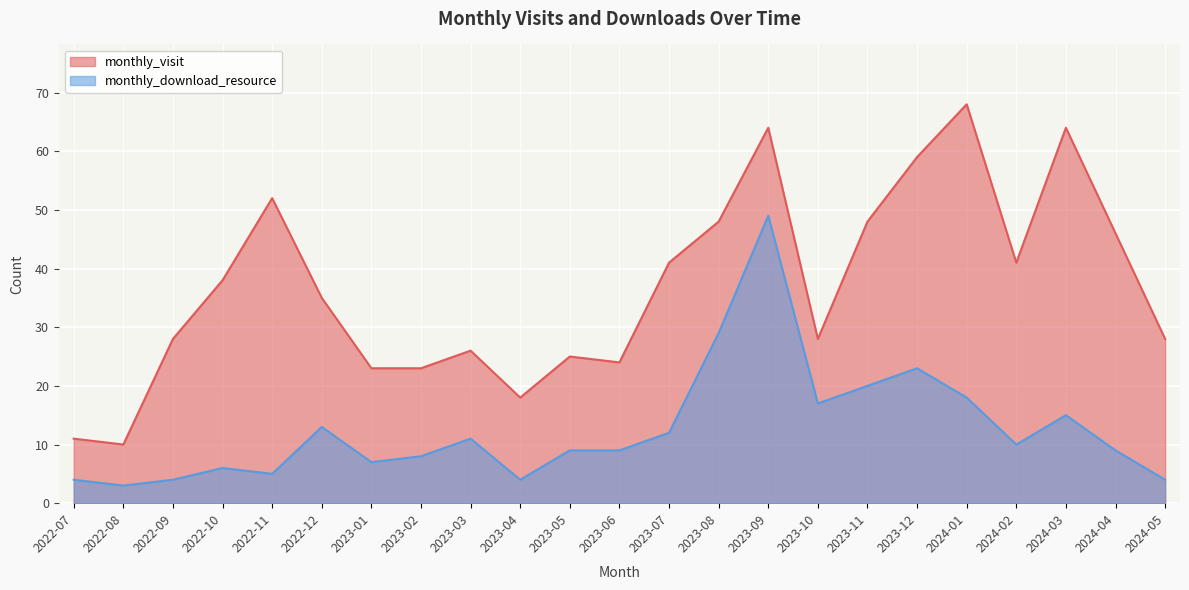

What is the difference between the second highest and second lowest values in the monthly_download_resource series?

25